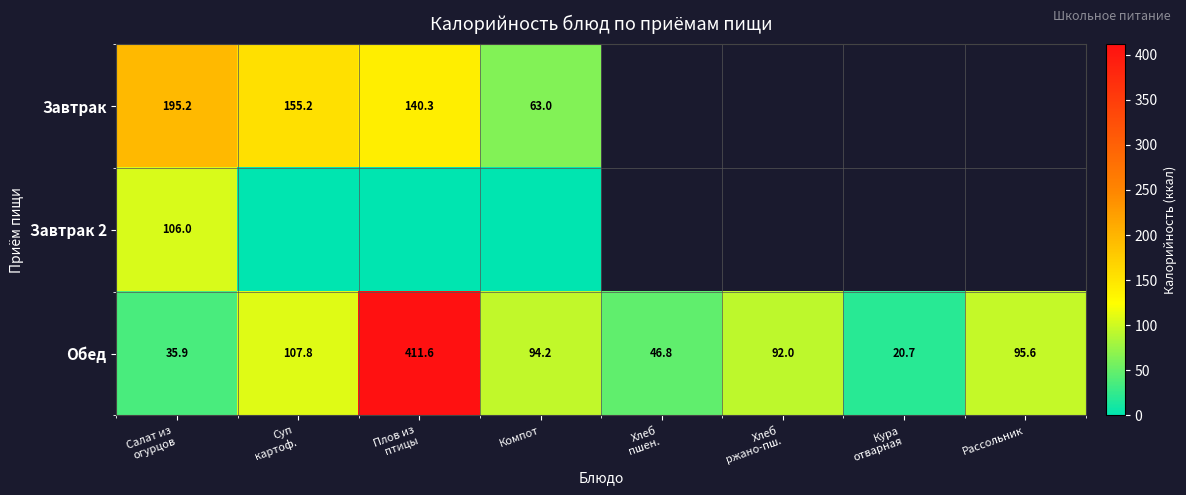

What is the sum of all Обед values?

904.6